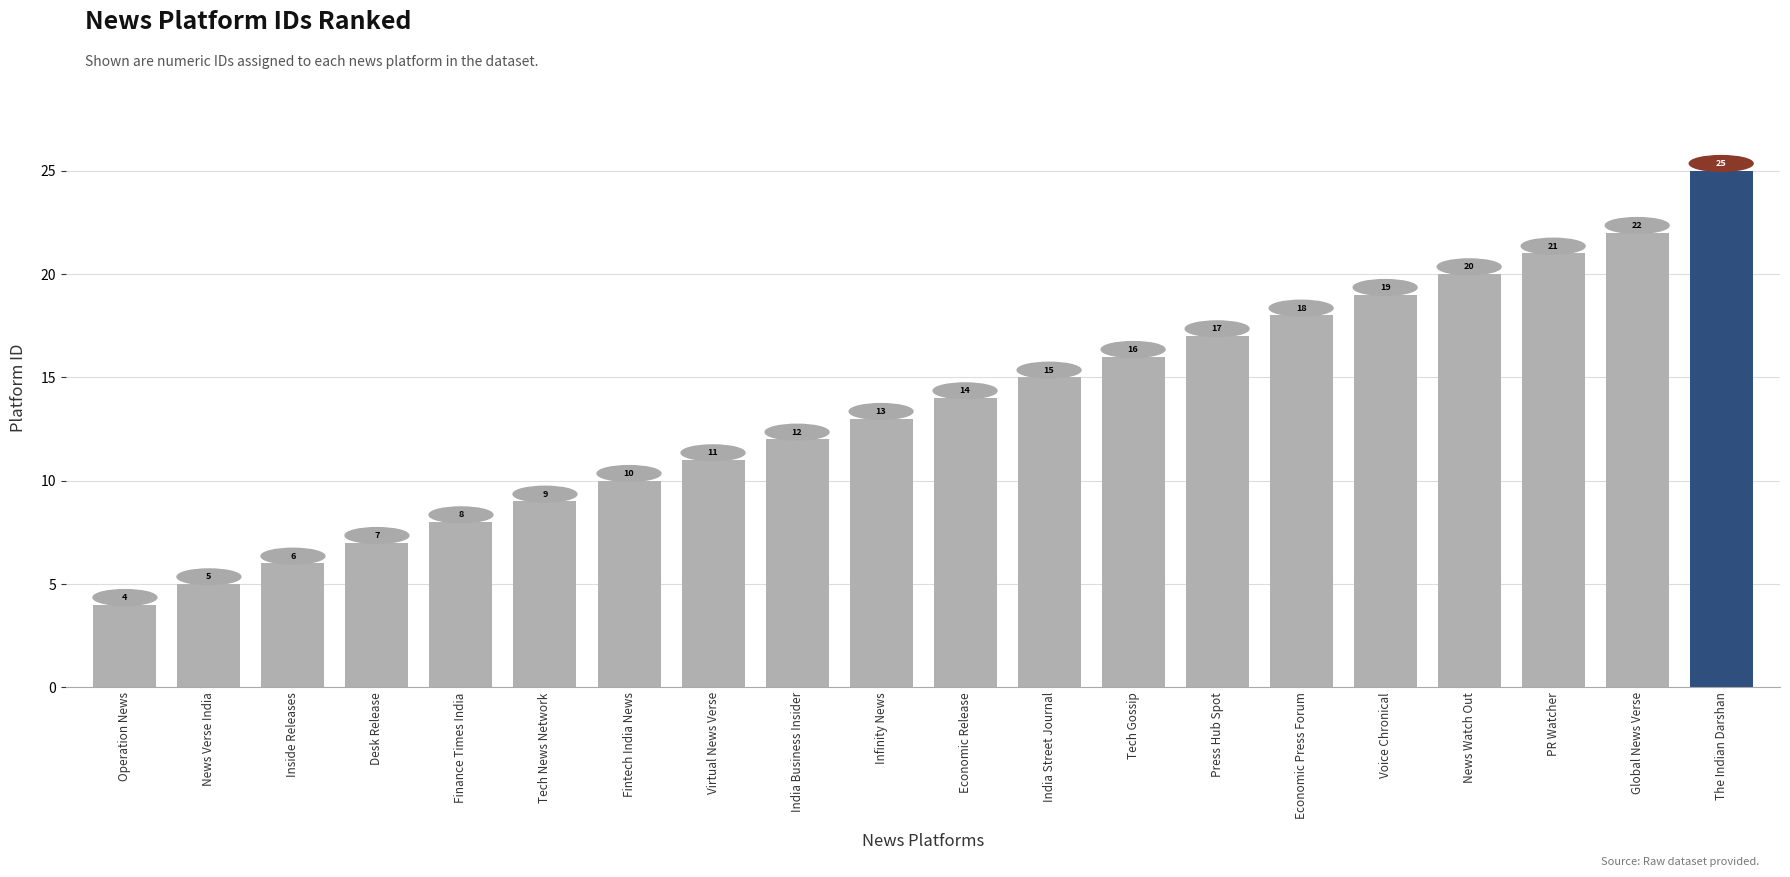

What is the average value?

14